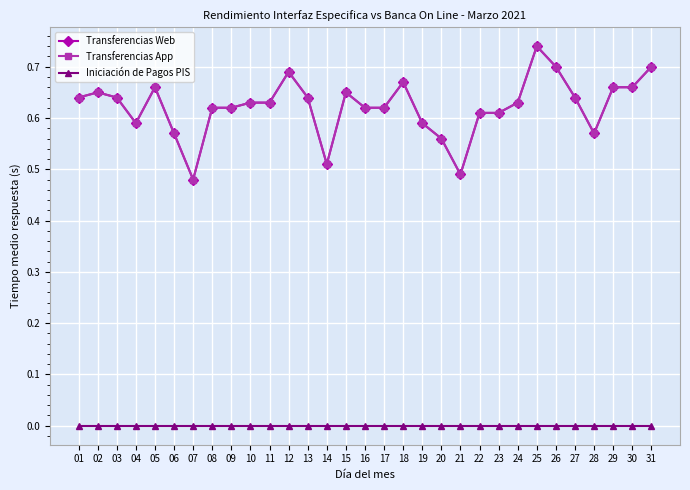

What is the approximate value of Transferencias App at 06?

0.6